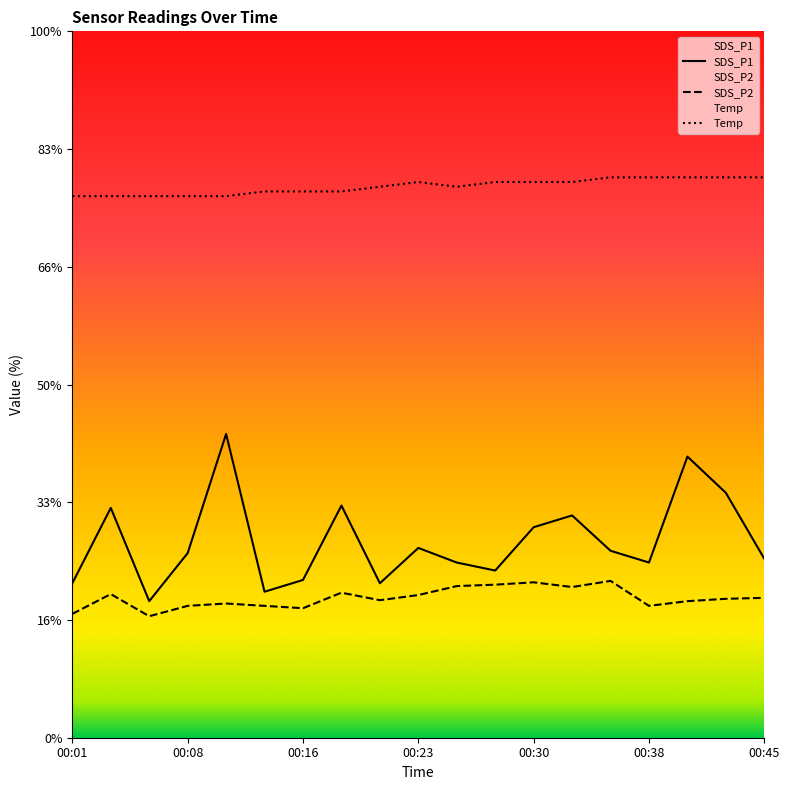

At which category does SDS_P1 reach its first local peak?

00:04